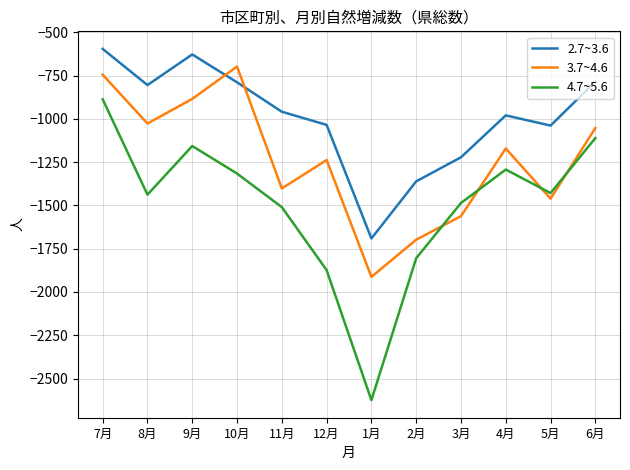

True or false: 2.7~3.6 and 4.7~5.6 intersect in this chart.

False